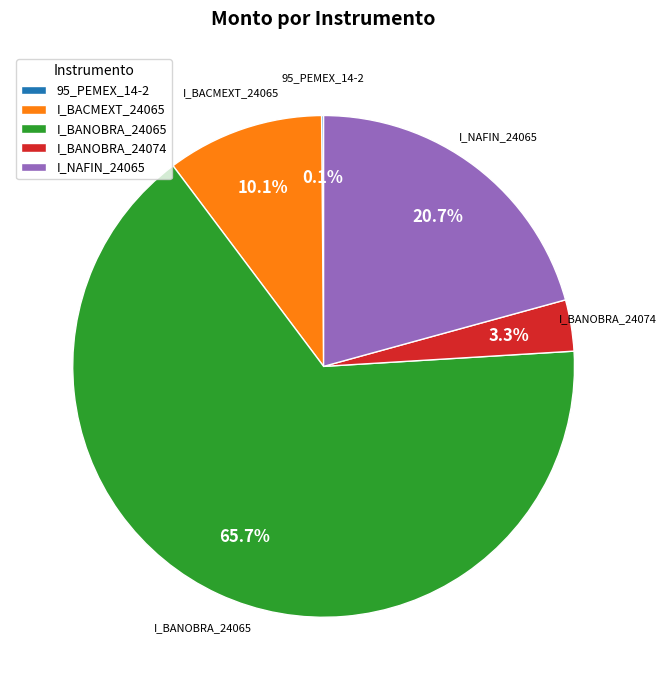

What percentage do I_BANOBRA_24074 and I_BACMEXT_24065 together represent?

13.4%